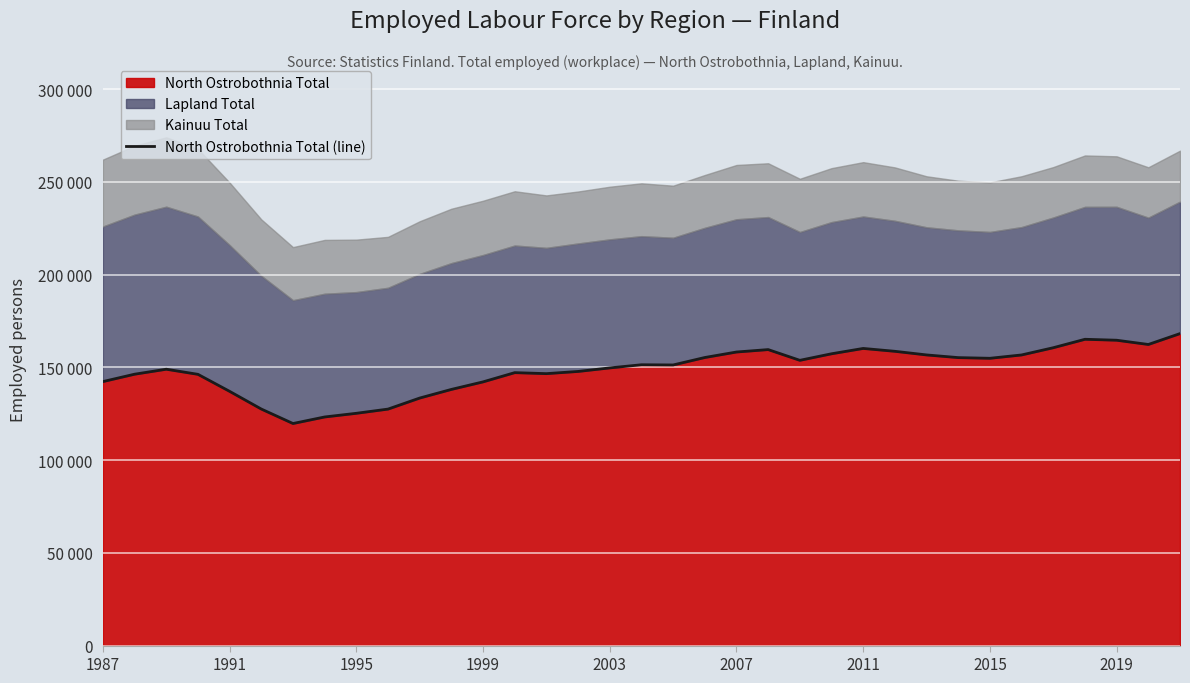

Reading left to right, extract all data points from this chart.

142326	146303	148986	146233	137054	127520	119718	123248	125226	127493	133448	138100	142167	147144	146607	147791	149697	151394	151284	155305	158264	159572	153785	157313	160191	158646	156691	155246	154882	156681	160581	165128	164619	162329	168190